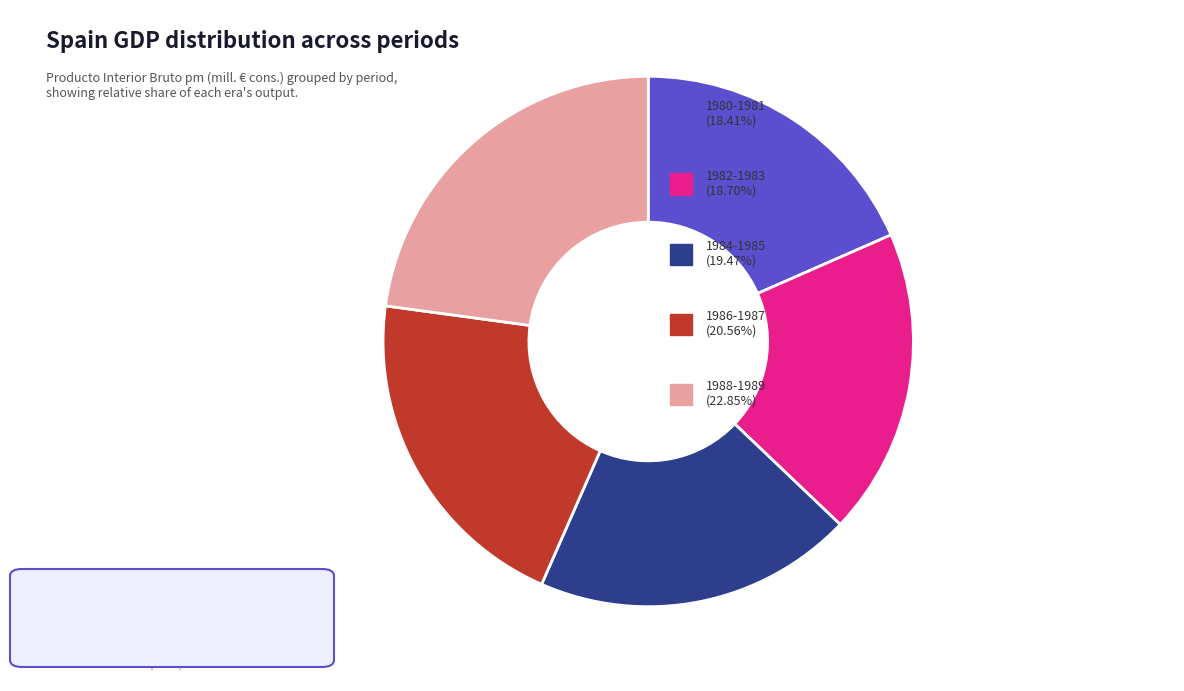

Is there a majority slice in this chart?

No